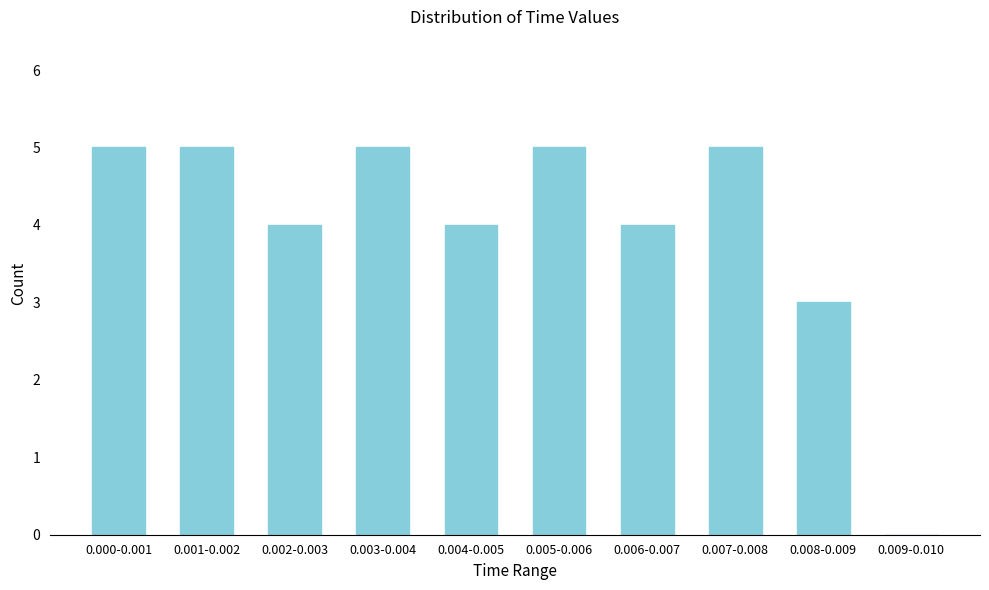

Reading right to left, extract all data points from this chart.

0.009-0.010=0	0.008-0.009=3	0.007-0.008=5	0.006-0.007=4	0.005-0.006=5	0.004-0.005=4	0.003-0.004=5	0.002-0.003=4	0.001-0.002=5	0.000-0.001=5